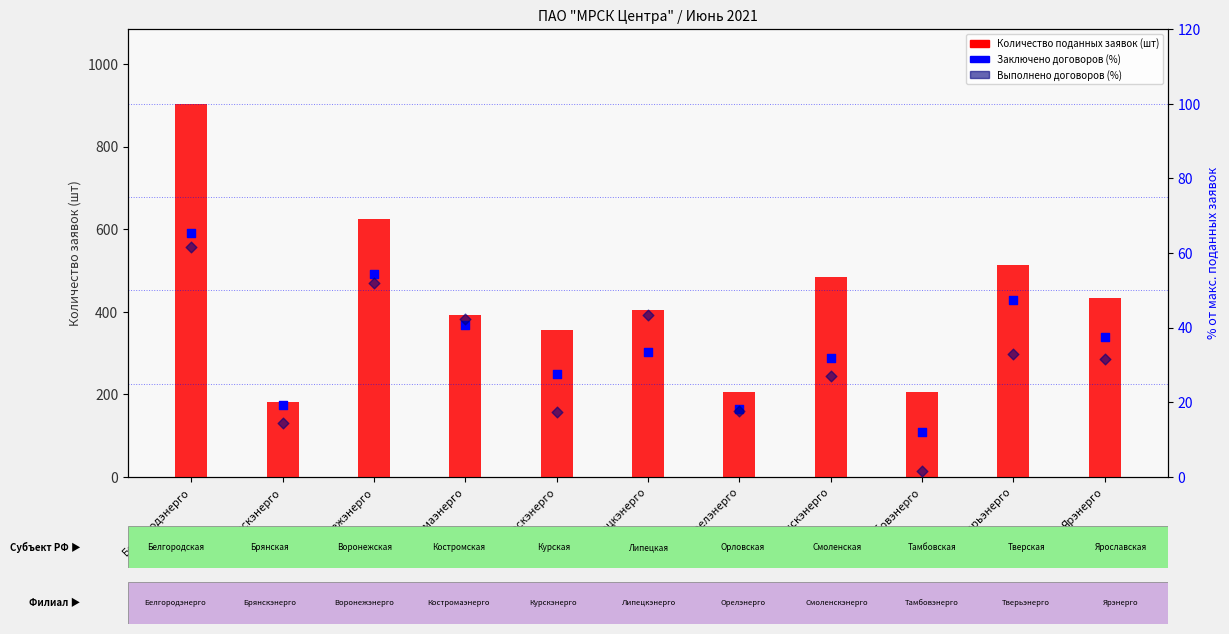

What is the total value across all series at Тверьэнерго?

593.4